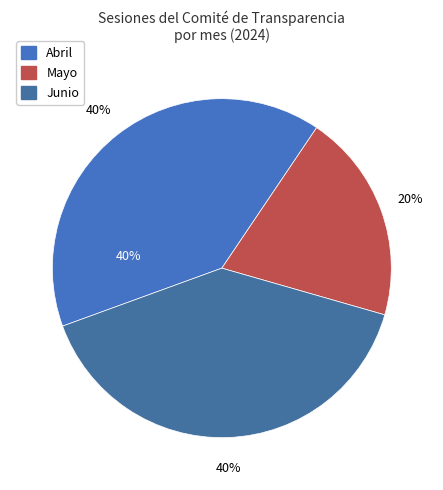

To the nearest percent, what portion does Mayo represent?

20%